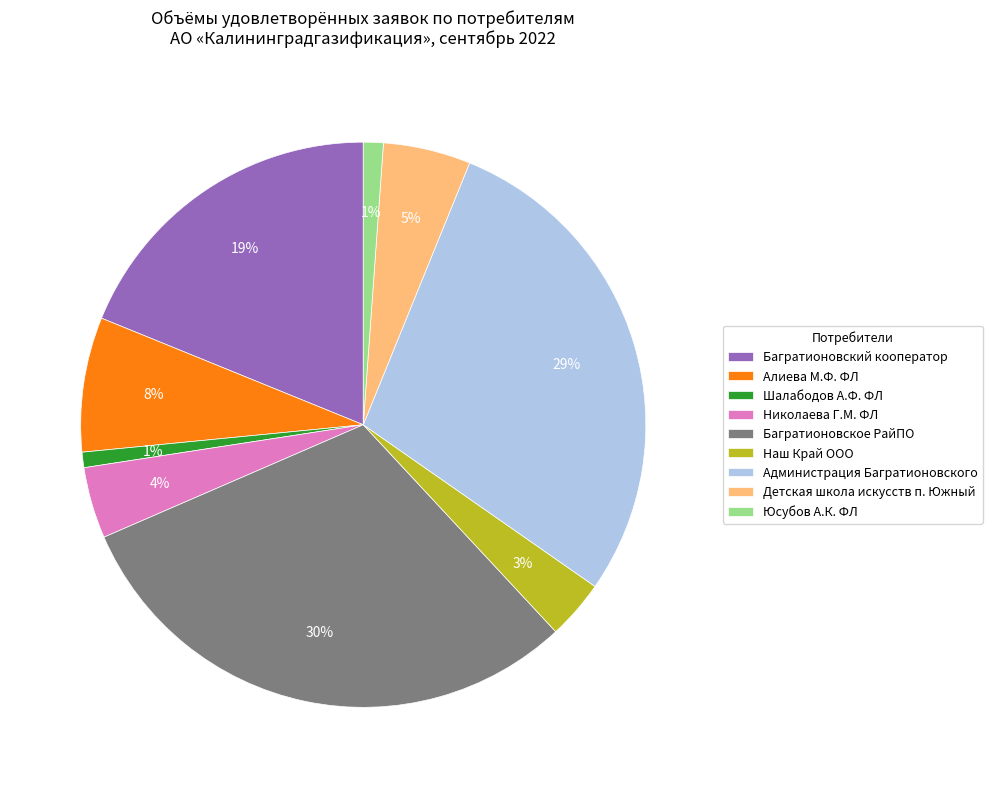

To the nearest percent, what is the average slice percentage?

11%